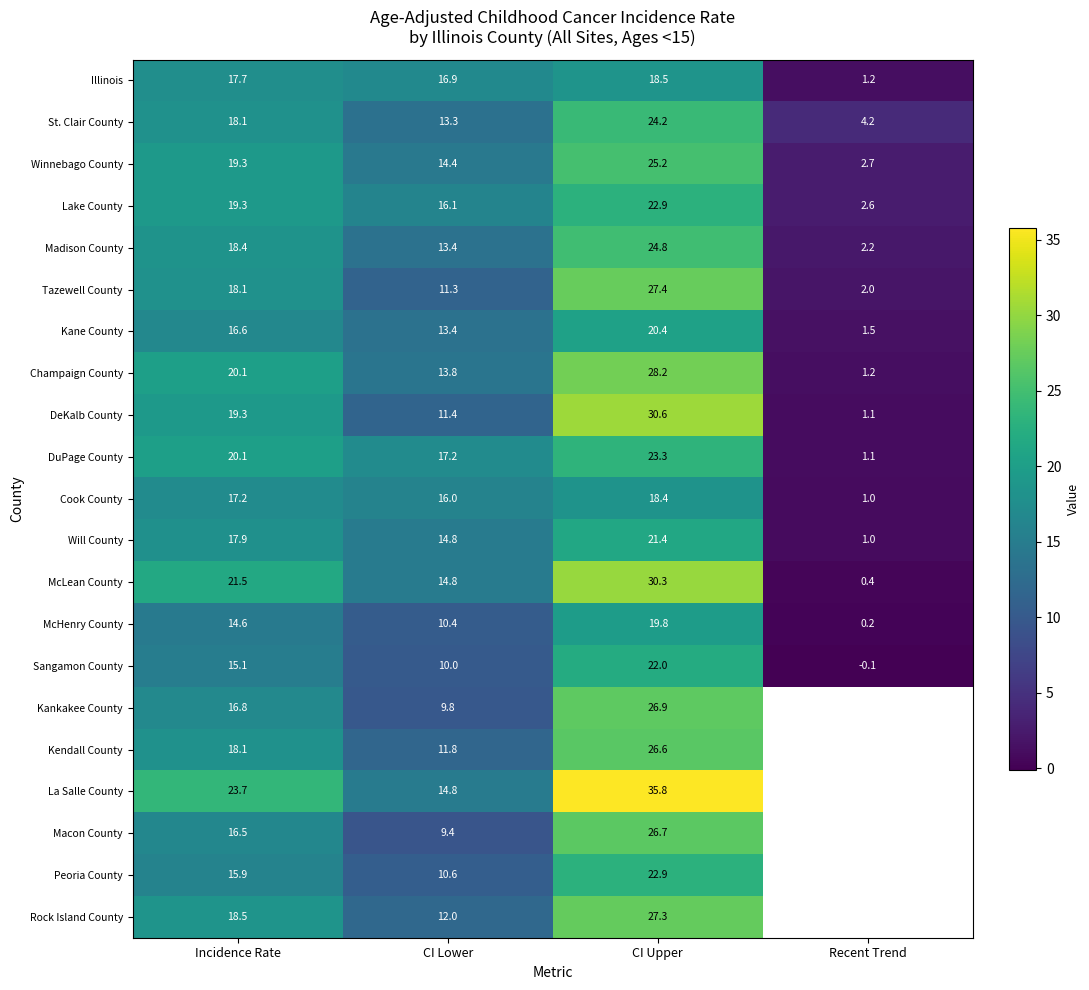

How many values in the Will County series exceed 17?

2